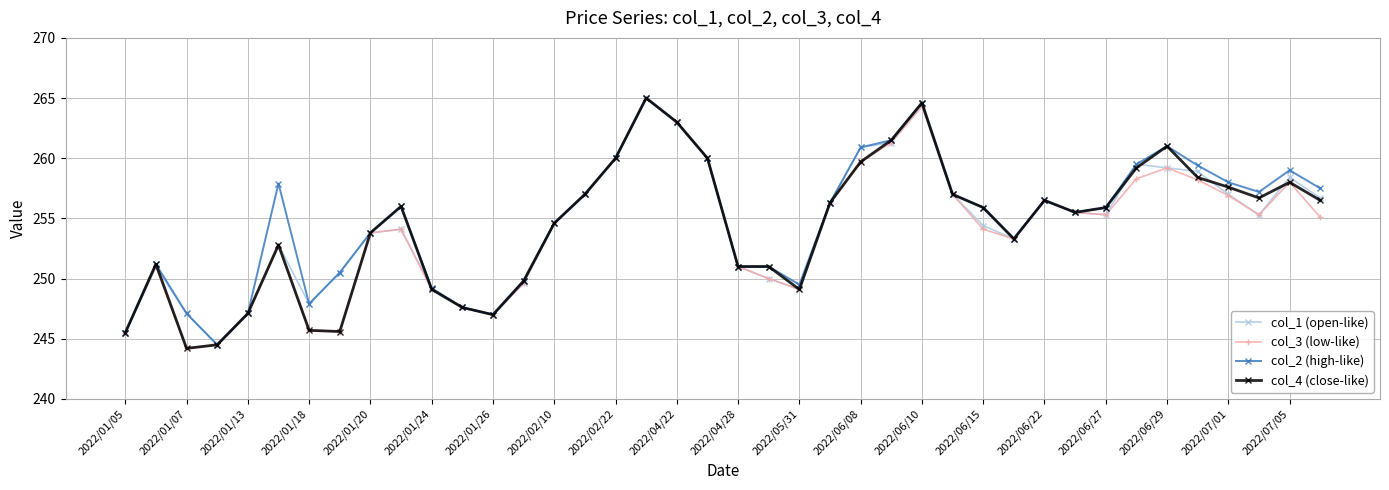

What is the minimum value shown in the chart?

244.2